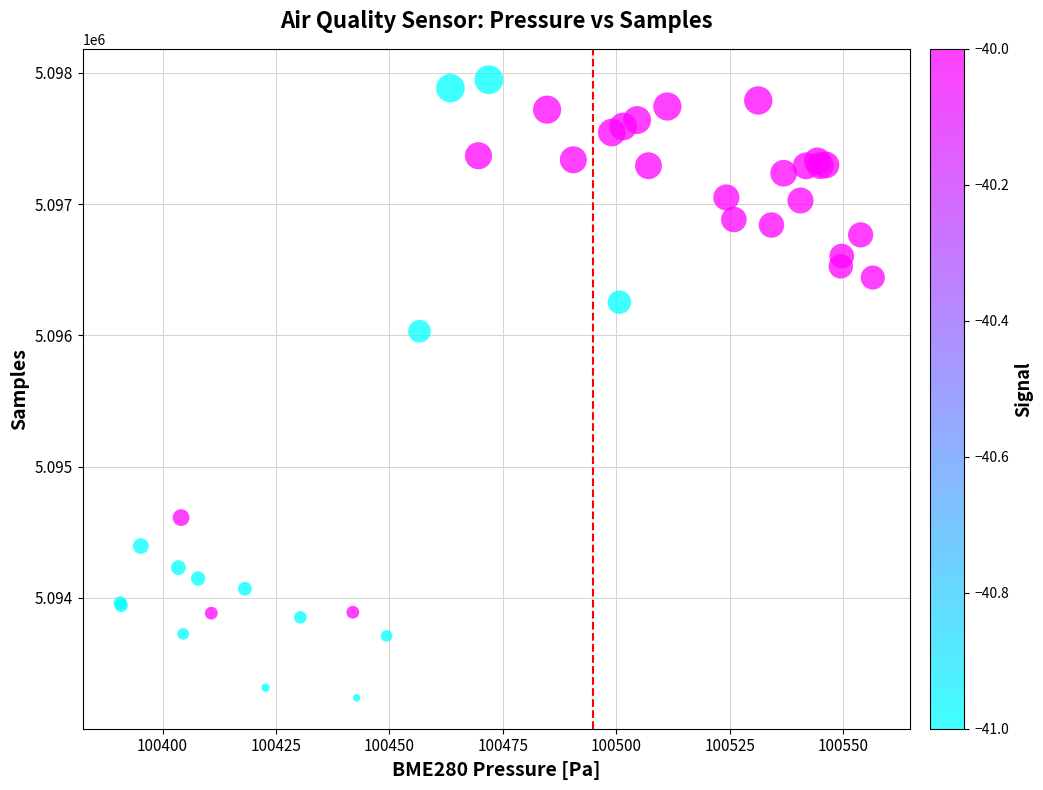

What Y value in the scatter plot is closest to 5095592?

5096031